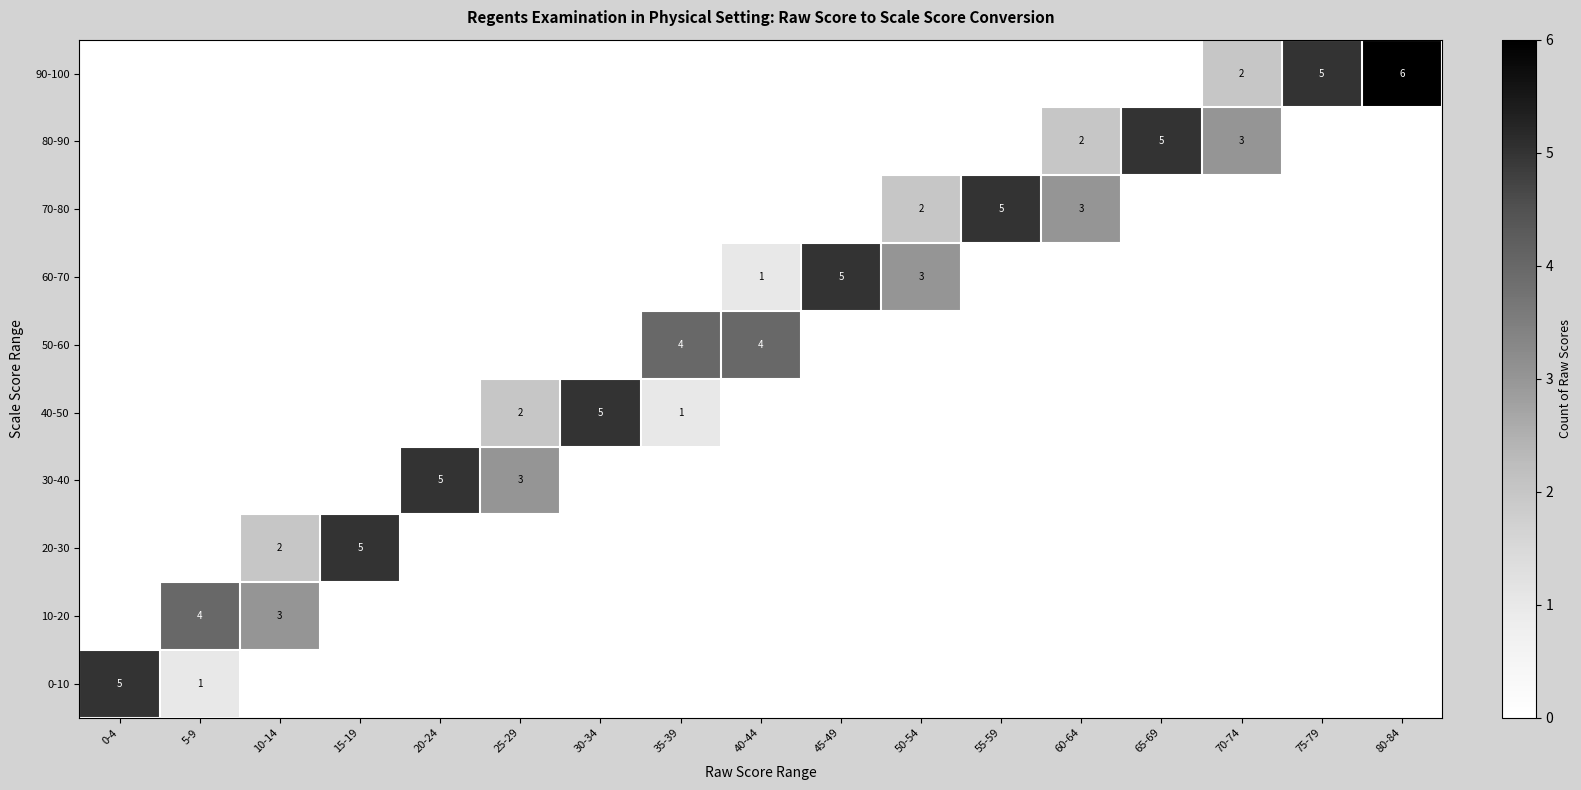

At how many categories does at least one series exceed 2?

17